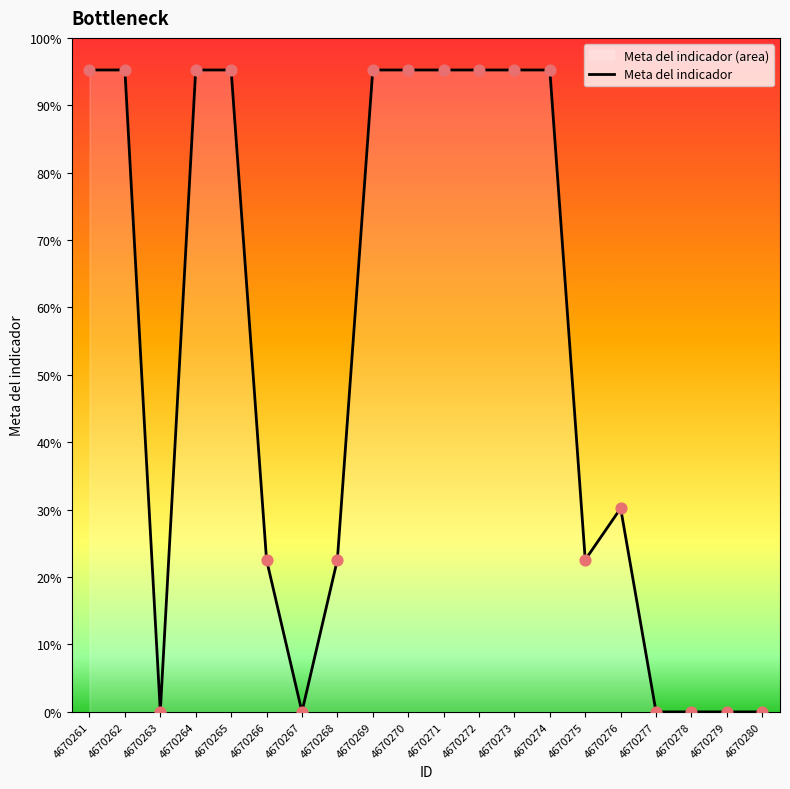

Which has a higher value, 4670278 or 4670266?

4670266